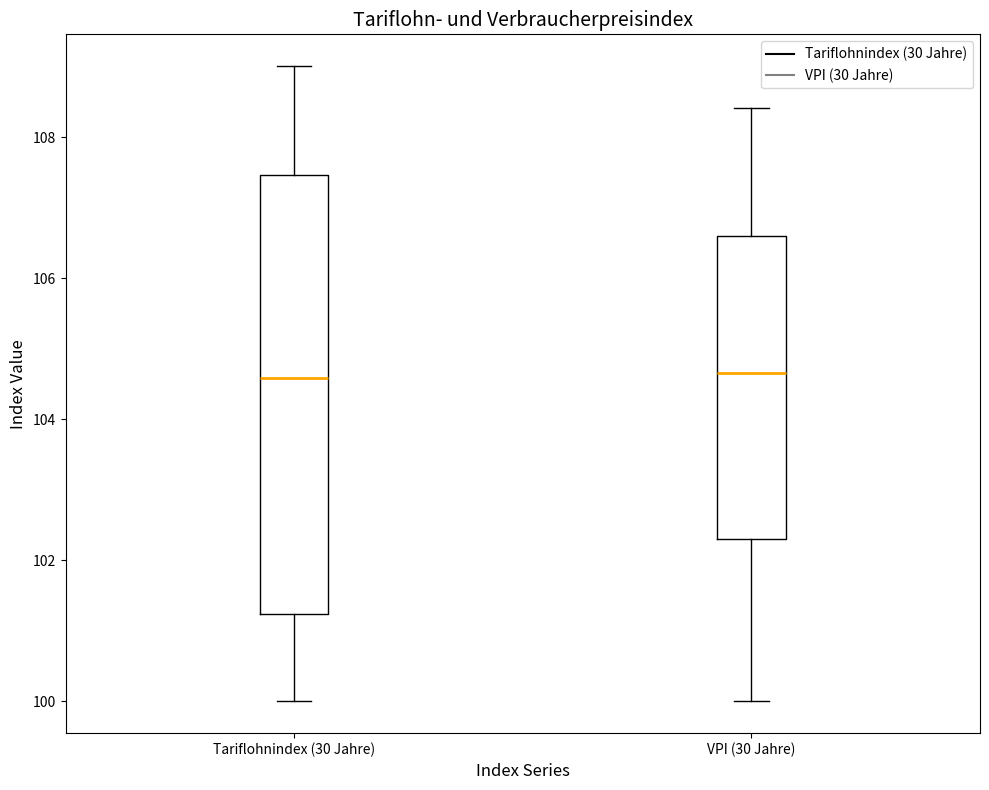

Which box is the tallest, from its lower edge to its upper edge?

Tariflohnindex (30 Jahre)